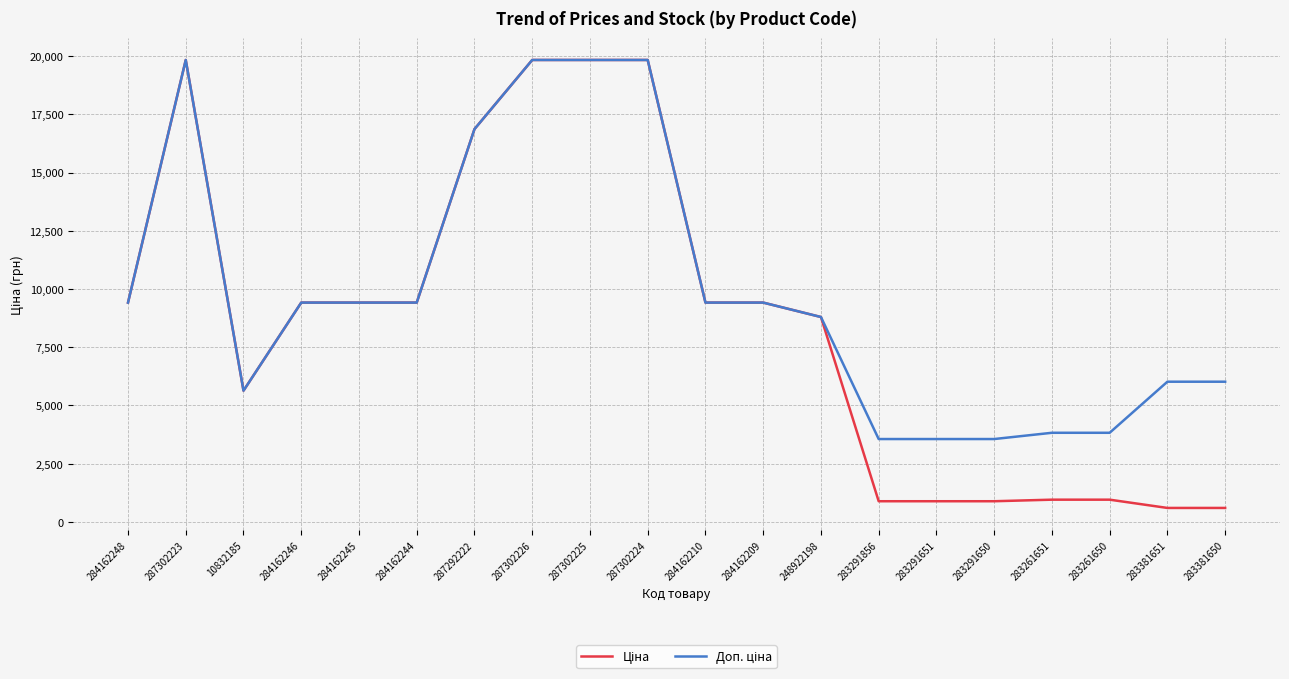

What is the minimum value shown in the chart?

602.1